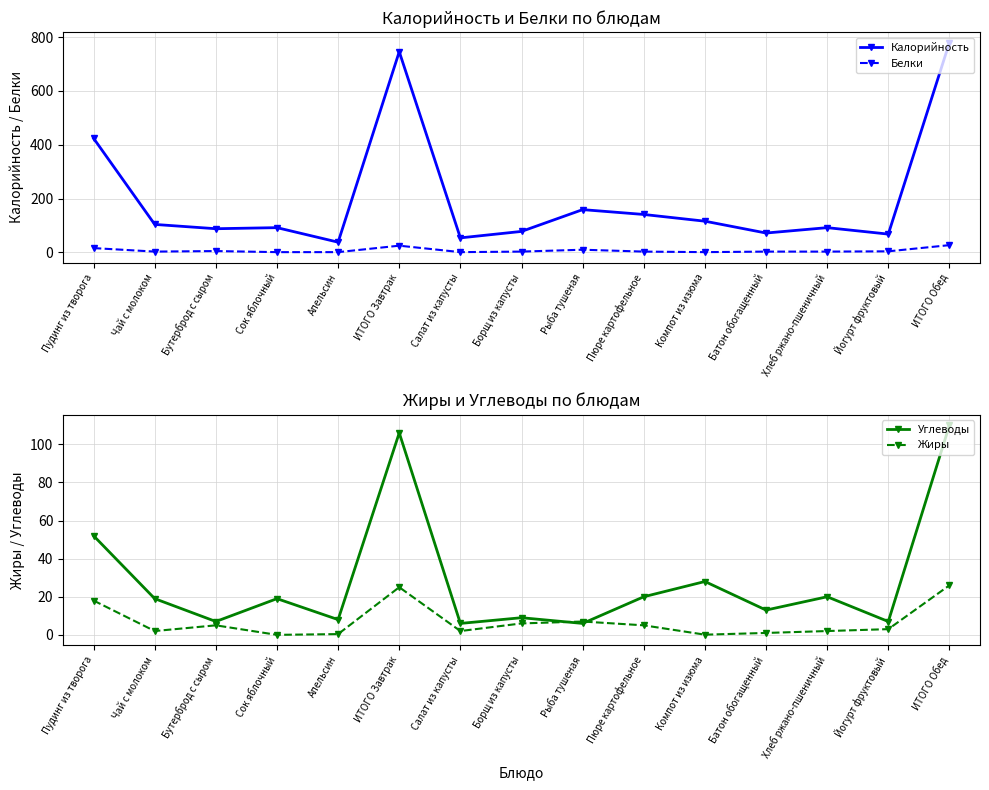

Is it true that Углеводы equals 2.1 at Рыба тушеная?

False